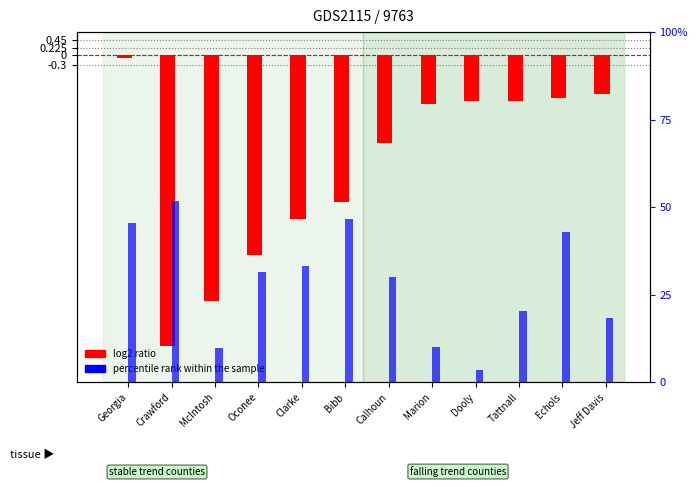

What is the greatest value displayed?

51.8